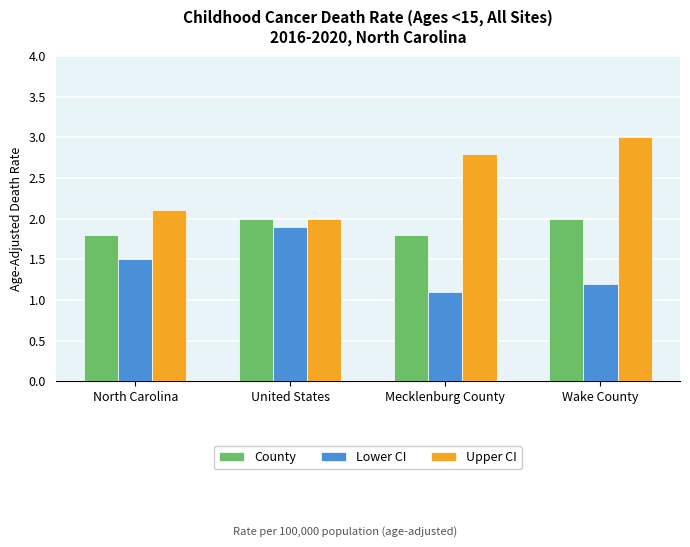

Read the Lower CI value at Wake County.

1.2